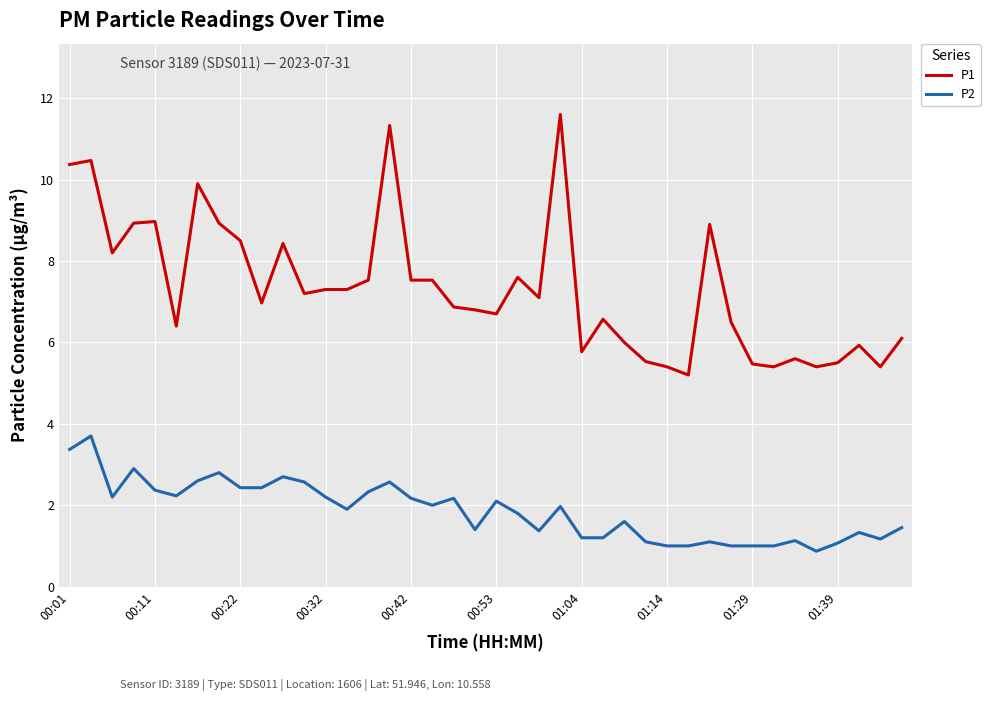

Which series has the widest spread of values?

P1